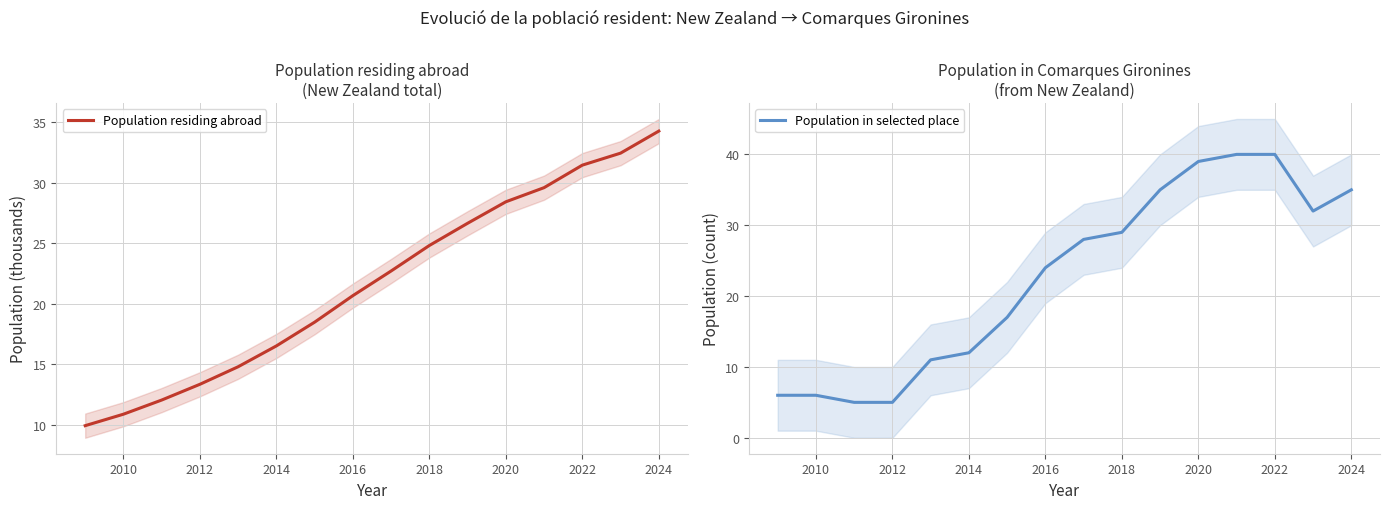

What is the highest value of the Population residing abroad series?

34.3